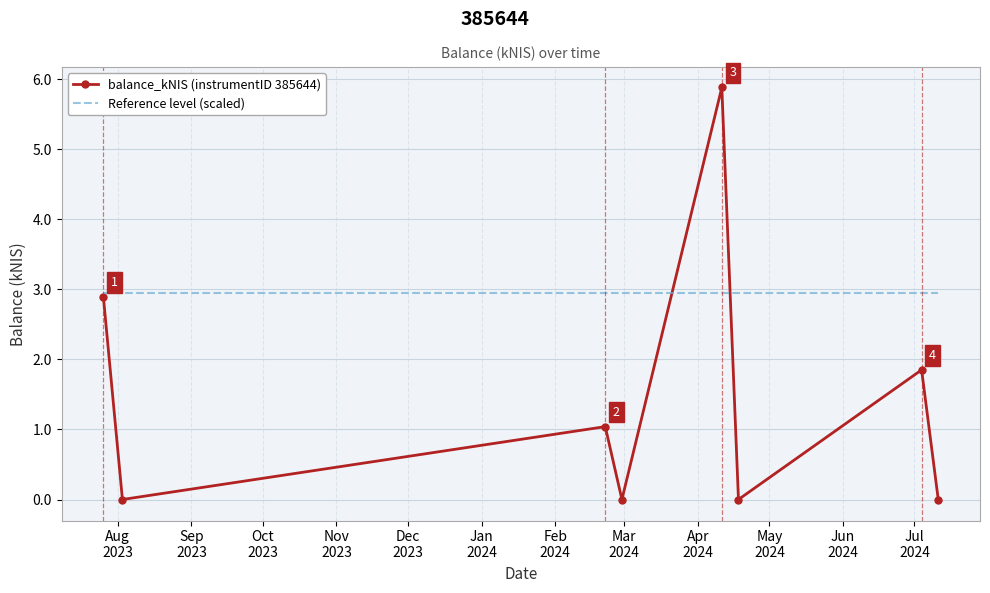

Rank the series by their maximum value, from highest to lowest.

balance_kNIS (instrumentID 385644), Reference level (scaled)